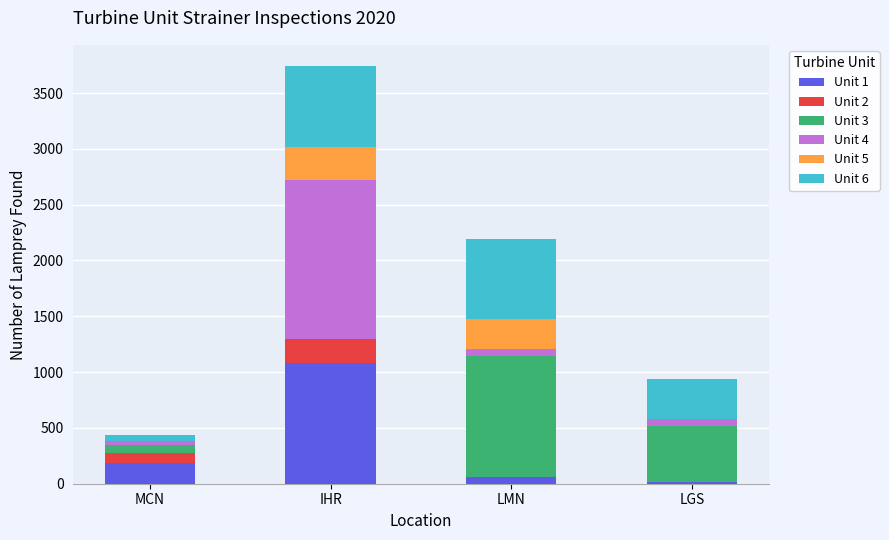

At which label does Unit 1 reach its peak?

IHR